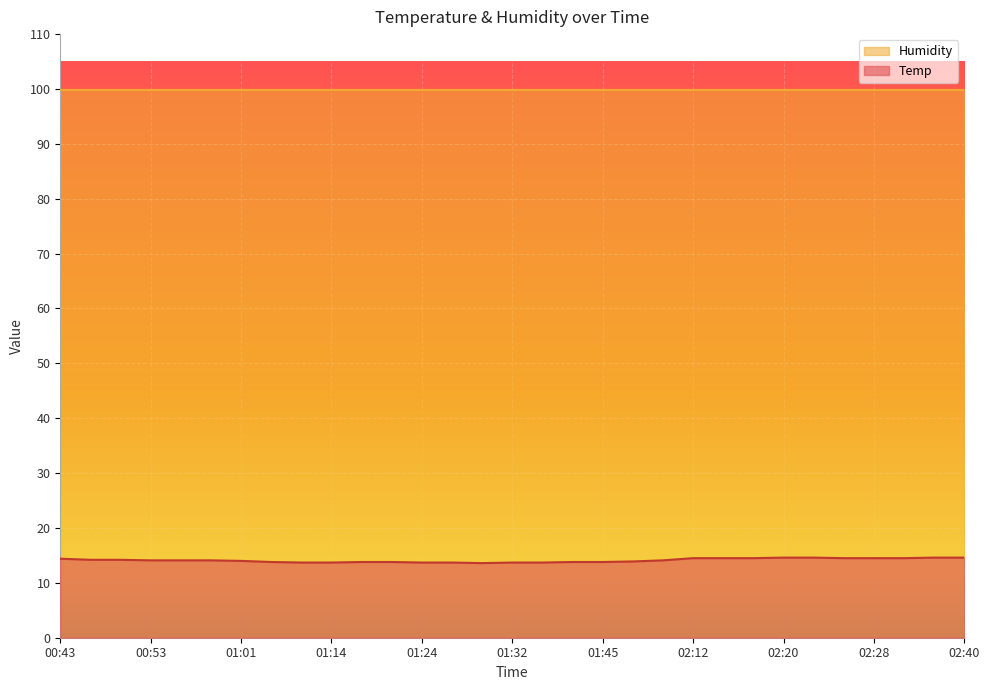

Is it true that the value at 02:15 is 14.5?

True